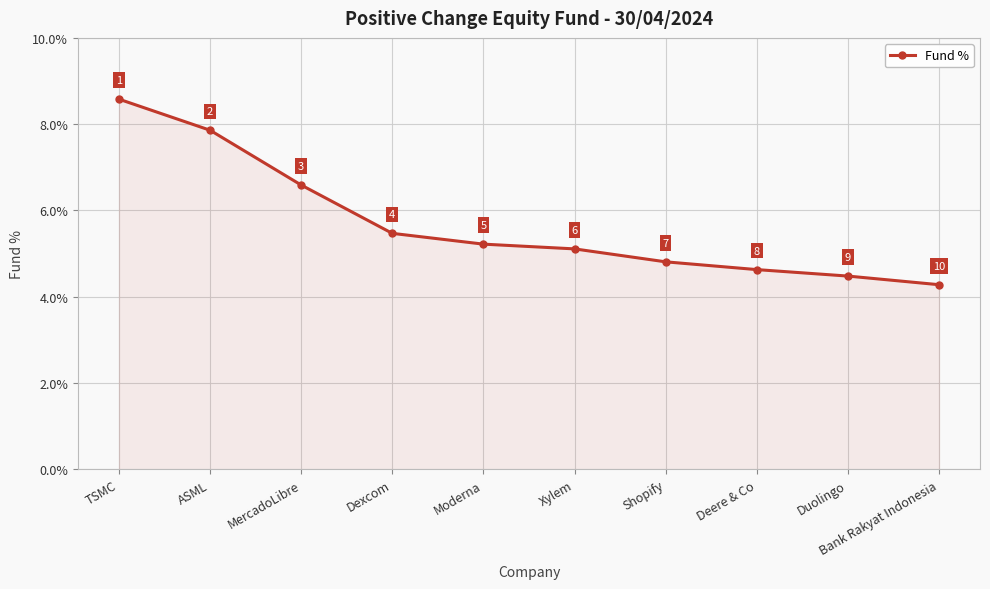

Does the chart display data point markers on the line(s)?

Yes